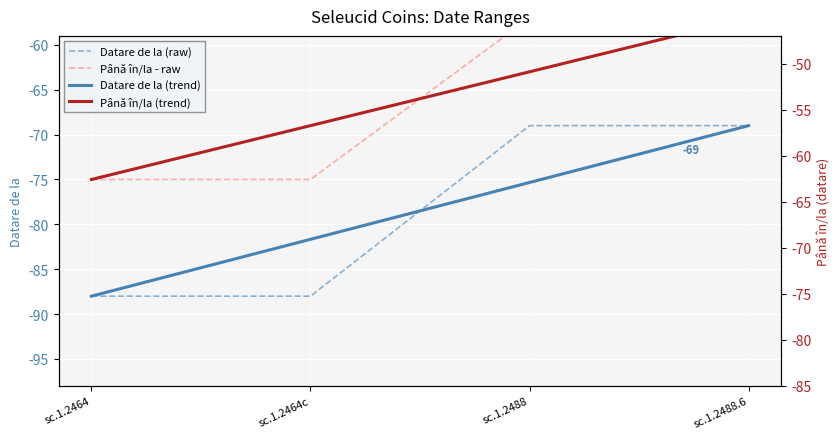

Which series has the largest total across all categories?

Până în/la - raw